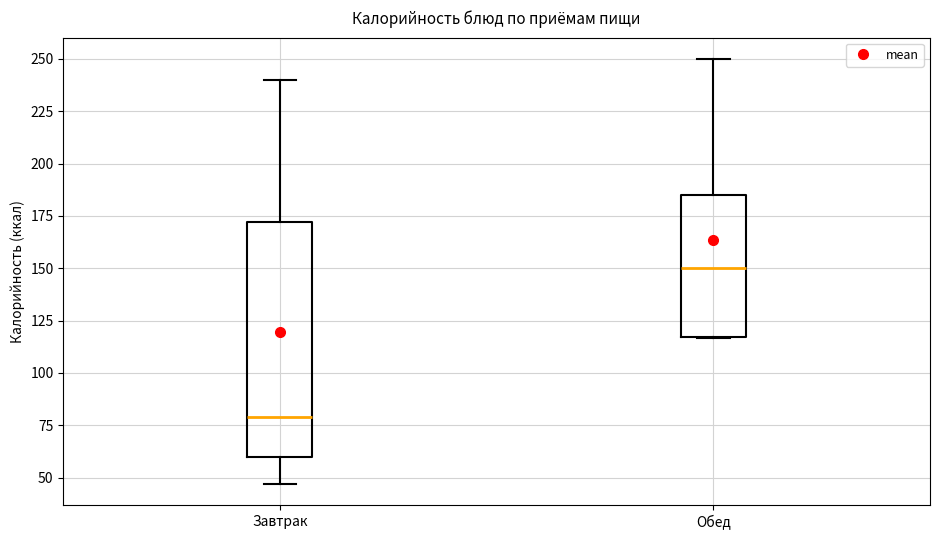

Where does the median line of the box for Обед sit on the y-axis? The values are not printed on the chart, so give them approximately, as read against the axis.

150